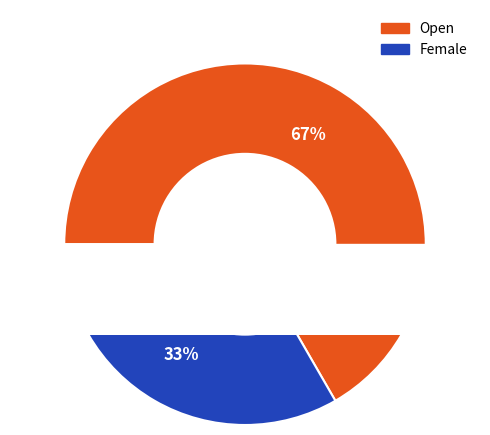

The Female slice represents 41% of the pie. True or false?

False